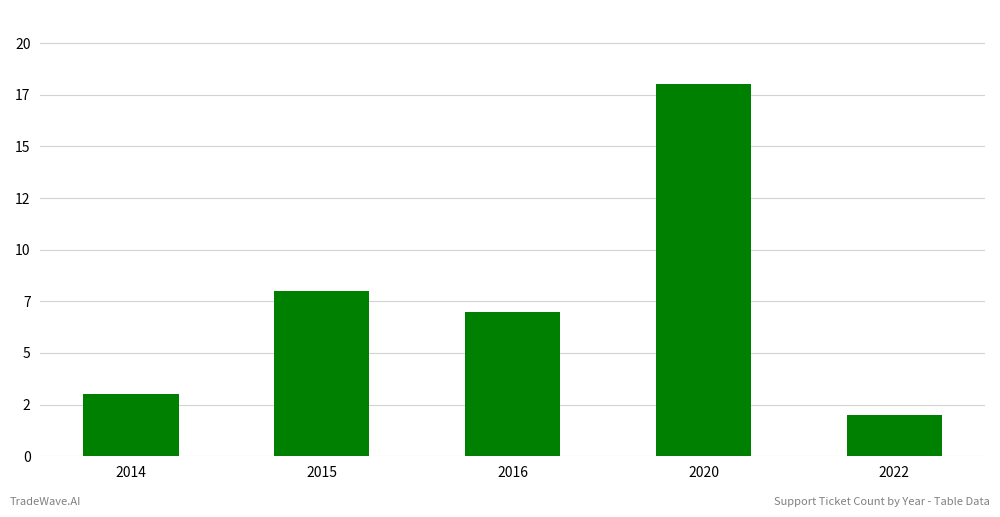

The chart shows a value of 7 at 2016. True or false?

True